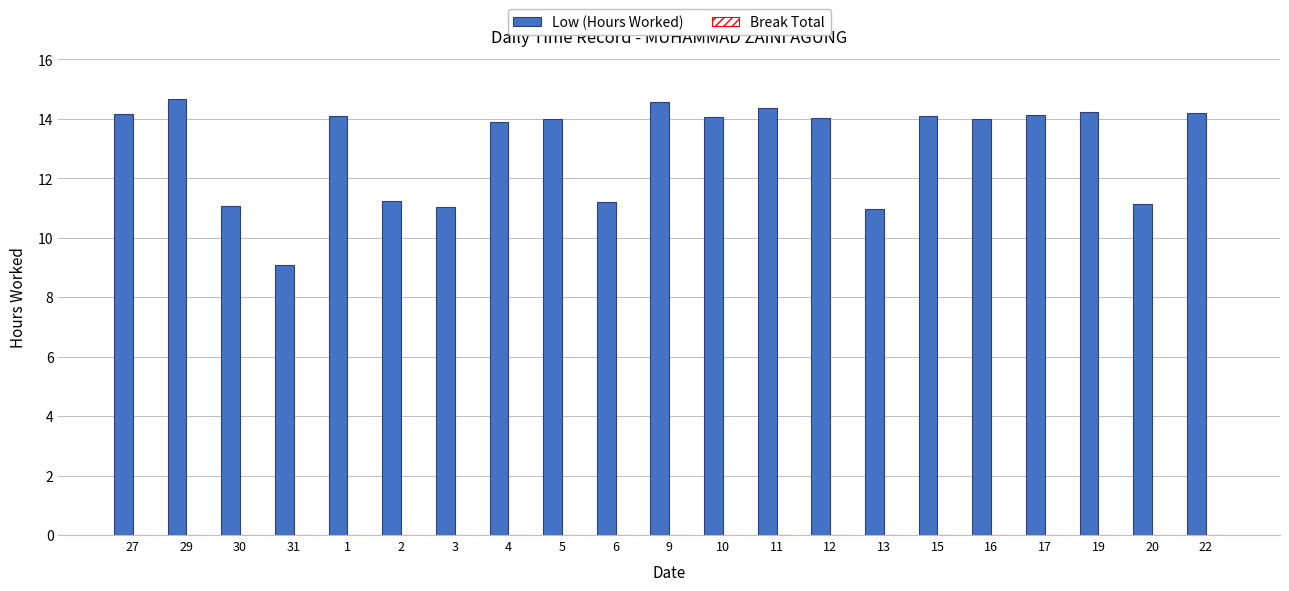

True or false: the data shows 14.1 at 17.

True